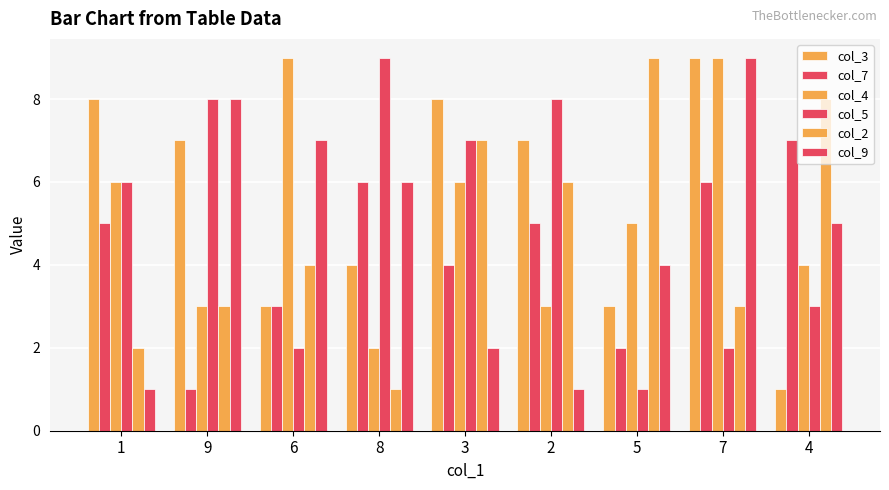

What is the difference between the second highest and minimum values in the col_3 series?

7